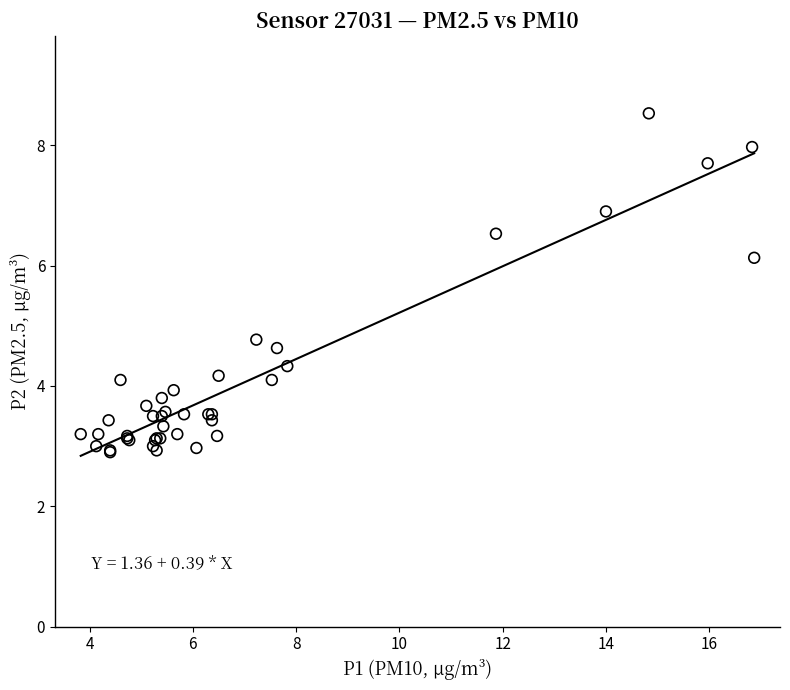

What Y value in the scatter plot is closest to 5?

4.8